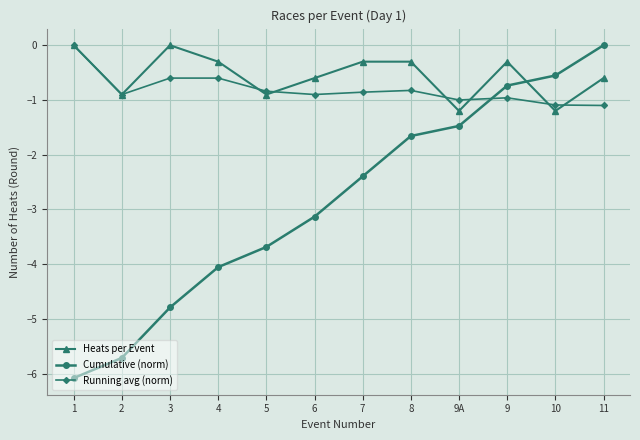

What is the spread (max minus min) of values at 11?

1.1